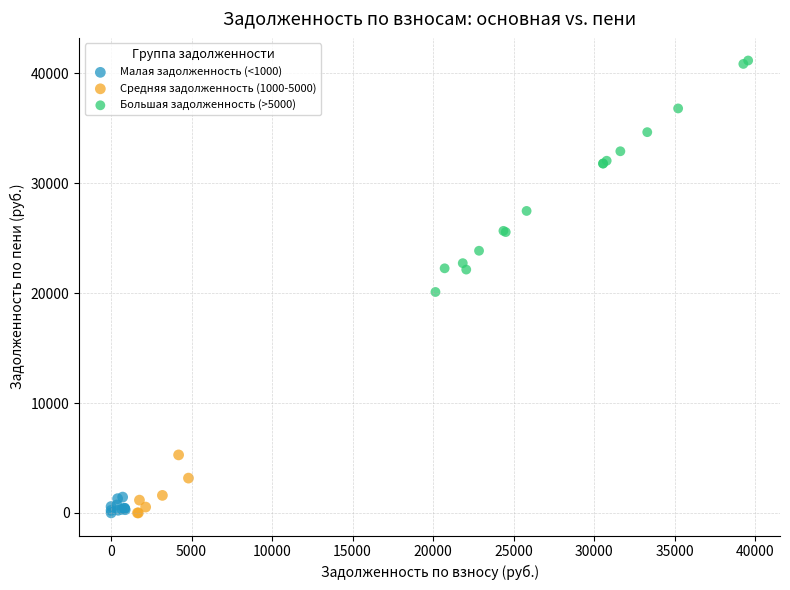

Which series contains the highest Y value?

Большая задолженность (>5000)